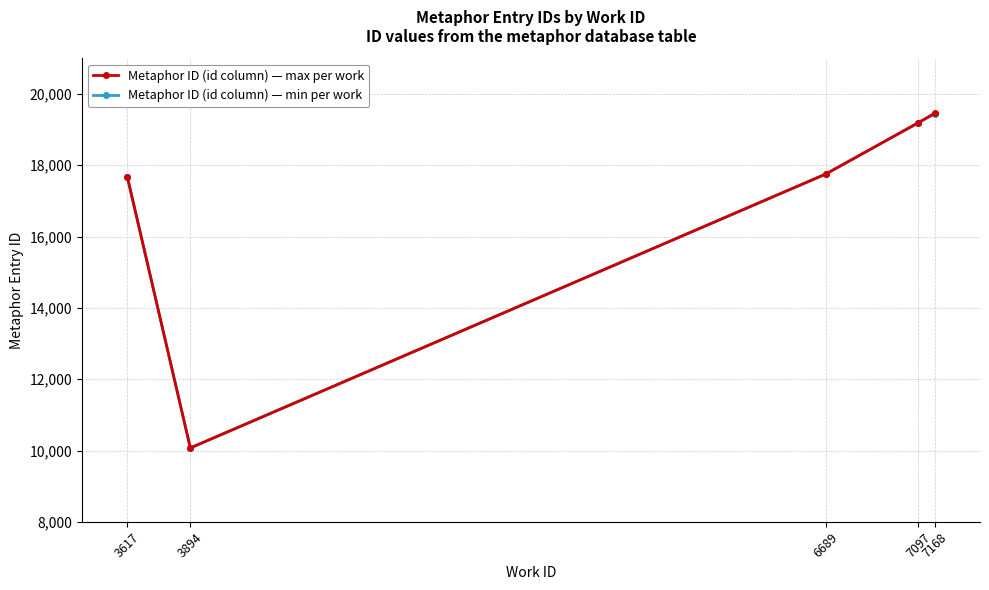

Which category has the lowest value in the Metaphor ID (id column) — min per work series?

3894